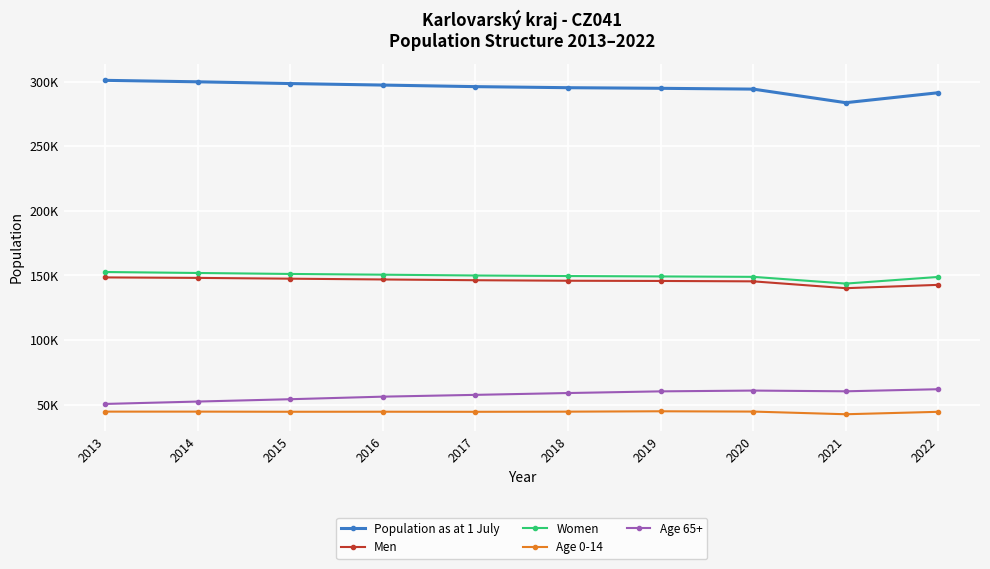

What are all the series names shown in the legend?

Population as at 1 July, Men, Women, Age 0-14, Age 65+